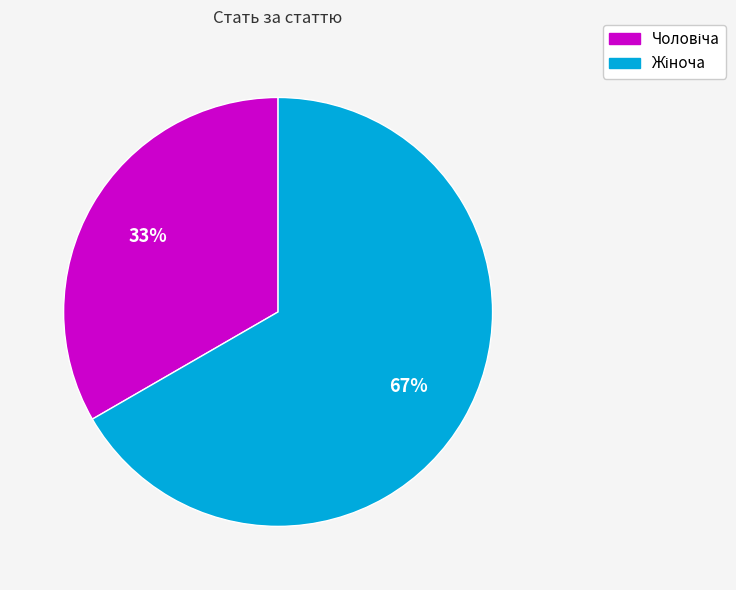

To the nearest percent, what is the average slice percentage?

50%